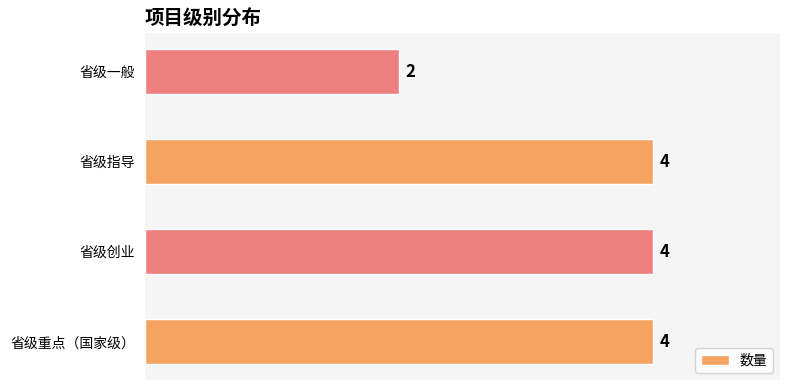

What is the ratio of the value at 省级重点（国家级） to the value at 省级指导?

1.0